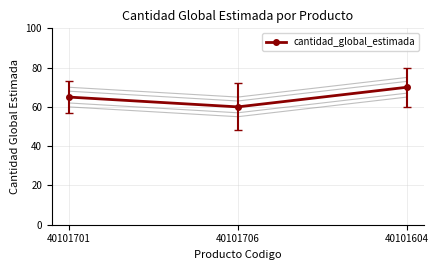

Reading right to left, extract all data points from this chart.

40101604=70	40101706=60	40101701=65